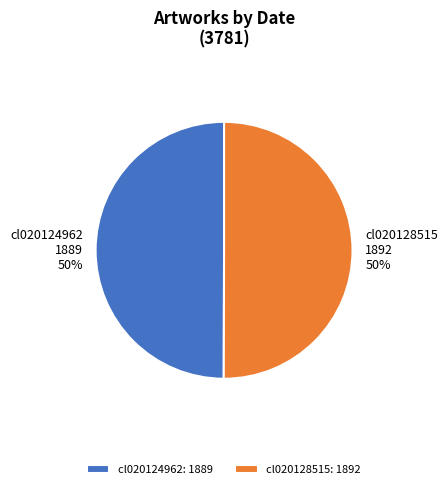

To the nearest percent, what portion does cl020124962 represent?

50%